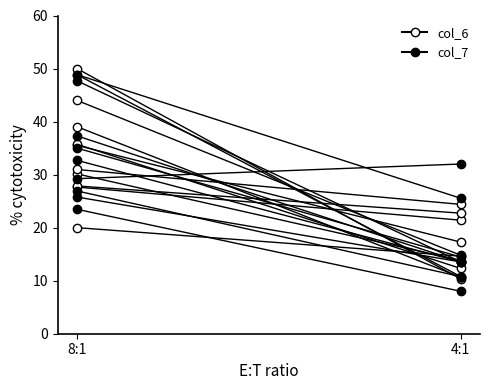

Rank the categories by col_7 value from highest to lowest.

8:1, 4:1